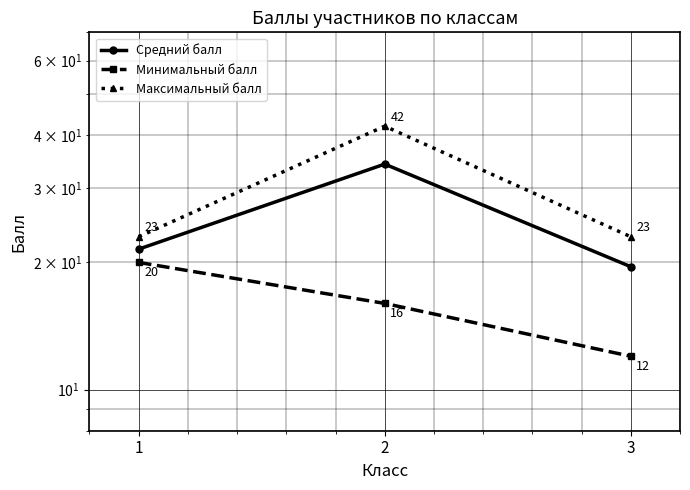

At which category is the sum across all series the highest?

2